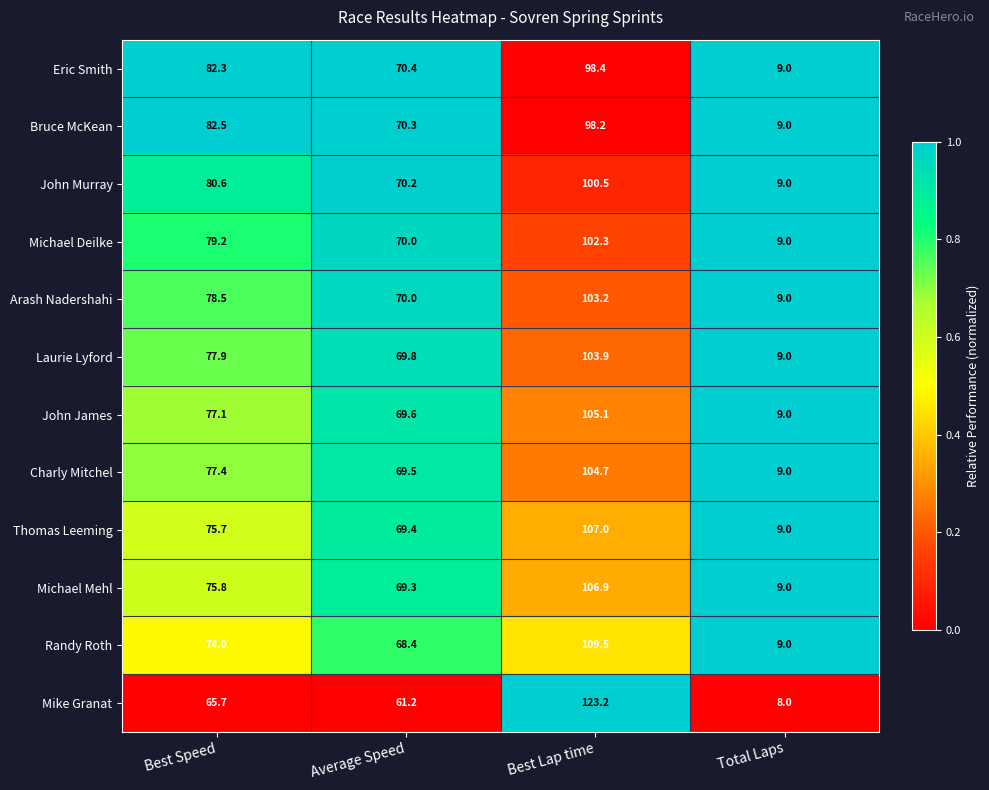

Which series has the widest spread of values?

Mike Granat